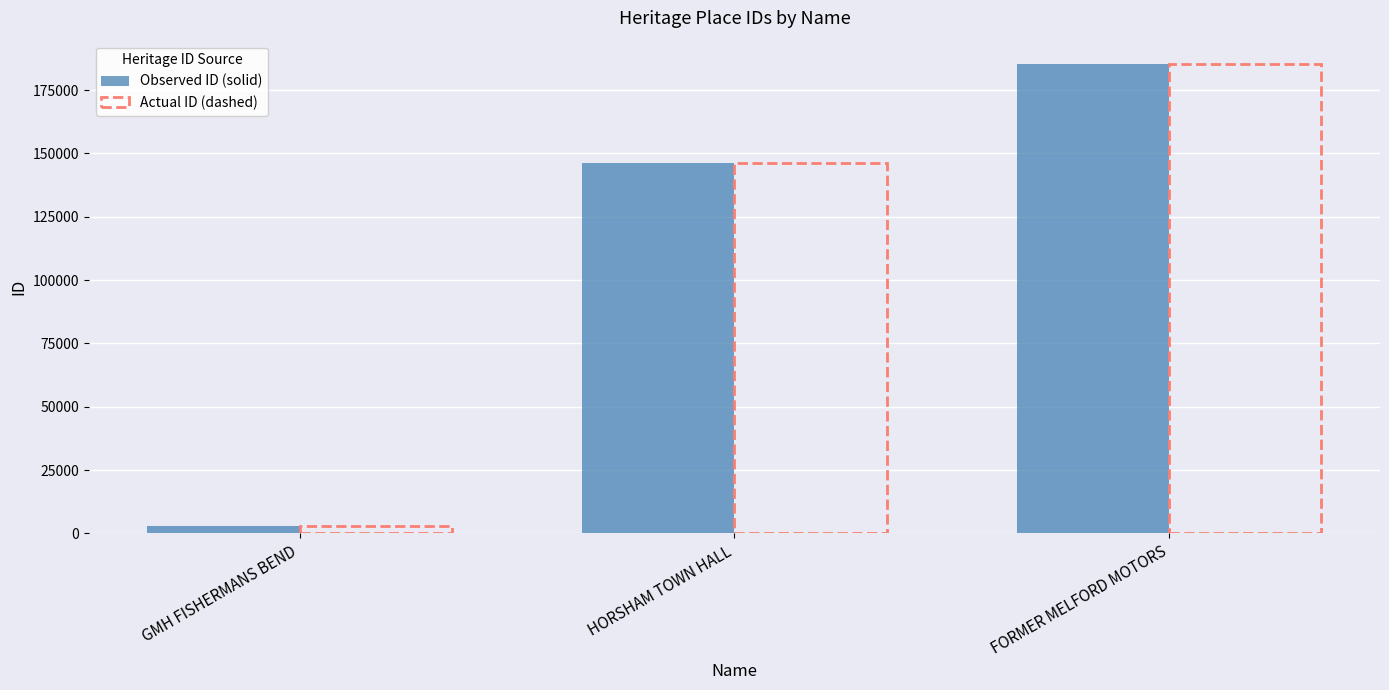

What is the sum of all Actual ID (dashed) values?

334494